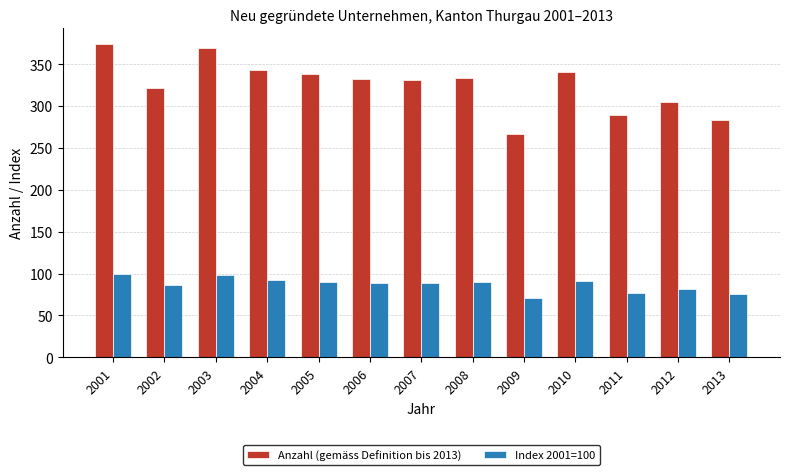

What are all the series names shown in the legend?

Anzahl (gemäss Definition bis 2013), Index 2001=100